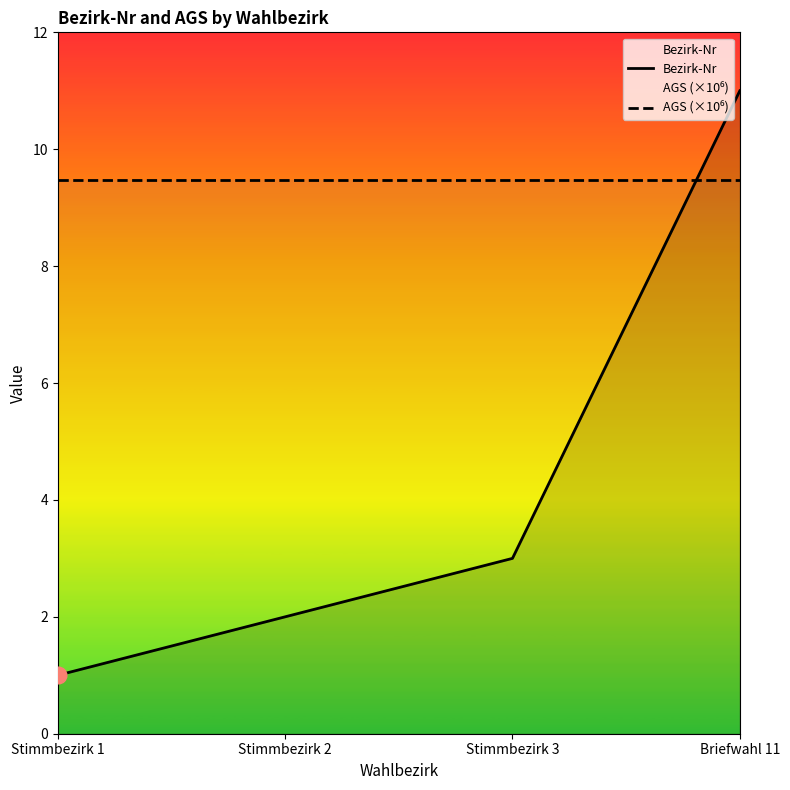

Reading left to right, transcribe all the data shown in this chart.

Bezirk-Nr: 1.0	2.0	3.0	11.0
AGS (×10⁶): 9.5	9.5	9.5	9.5